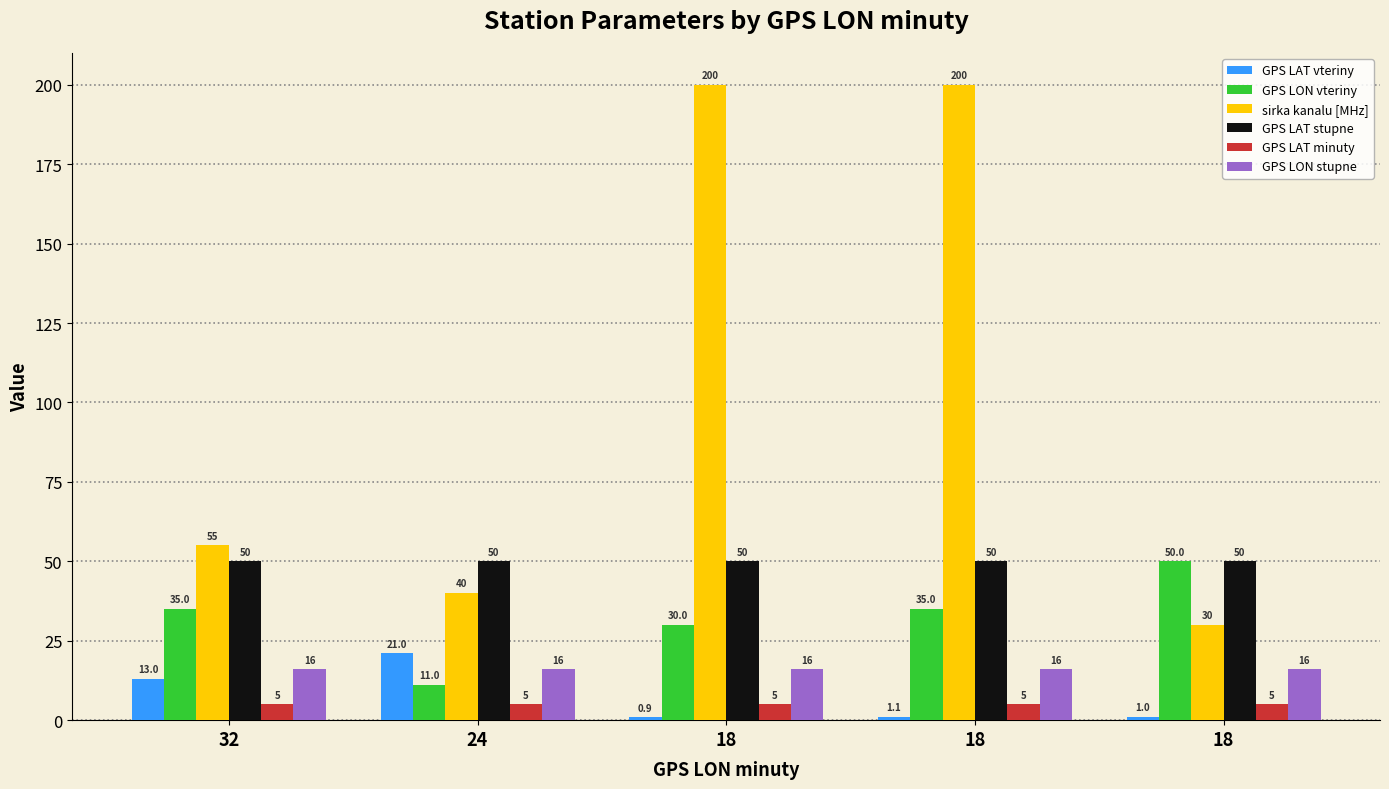

How many series are shown in this chart?

6